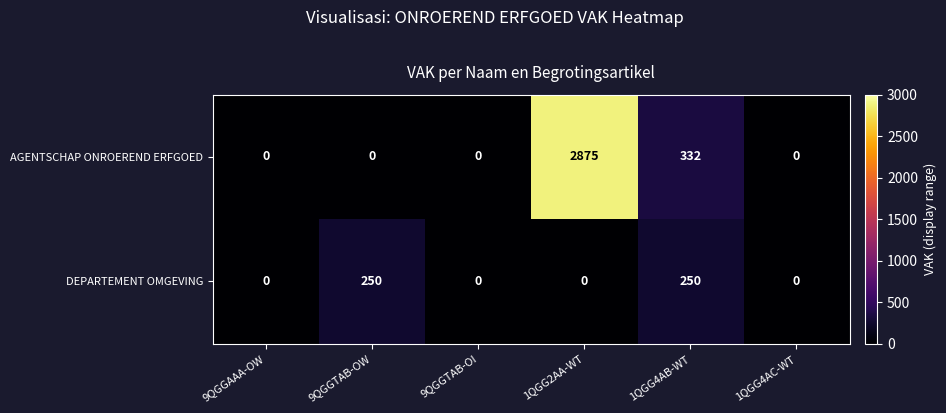

What is the difference between the AGENTSCHAP ONROEREND ERFGOED values at 9QGGTAB-OI and 1QGG4AB-WT?

332